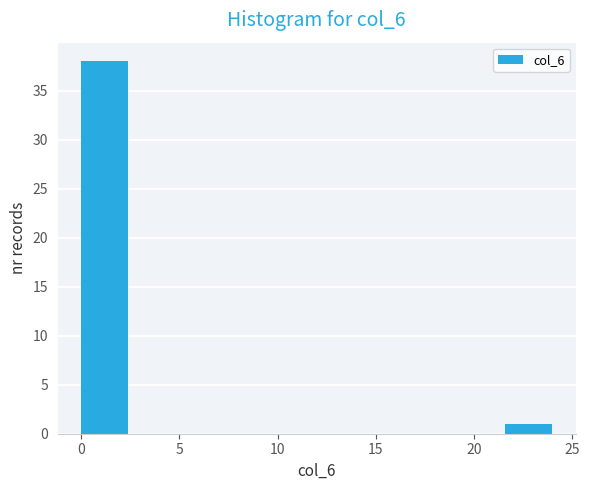

Reading left to right, transcribe this chart: for each bar, give the range it covers on the x-axis and its height. Neither the bar edges nor the heights are printed on the chart, so give them approximately, as read against the axes.

0.0 to 2.4: 38
2.4 to 4.8: 0
4.8 to 7.2: 0
7.2 to 9.6: 0
9.6 to 12.0: 0
12.0 to 14.4: 0
14.4 to 16.8: 0
16.8 to 19.2: 0
19.2 to 21.6: 0
21.6 to 24.0: 1